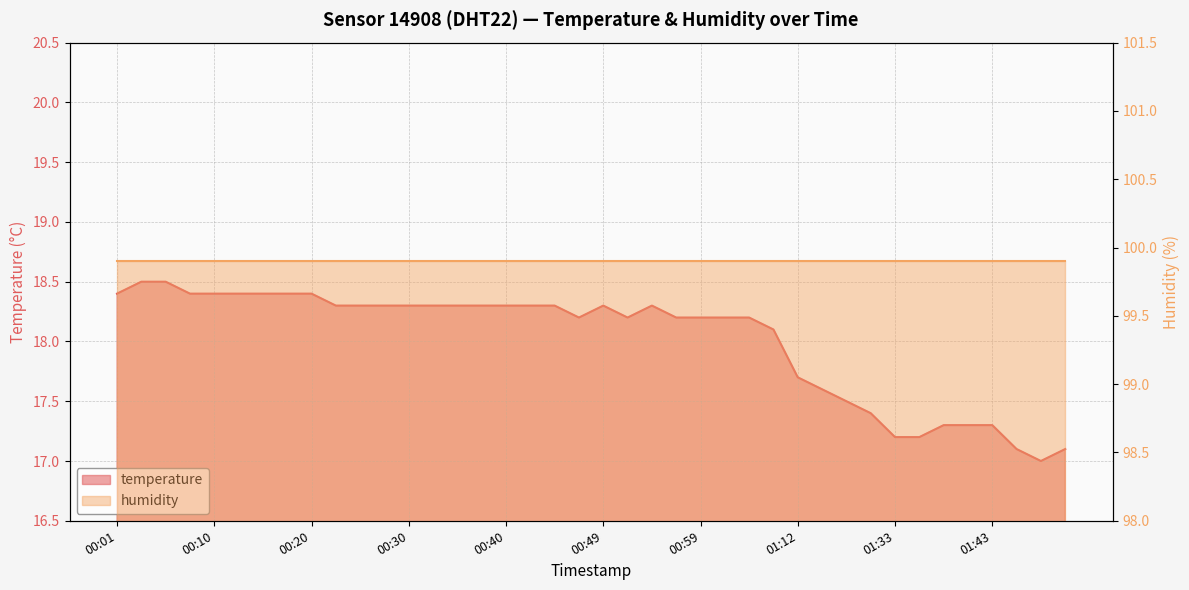

The chart shows a value of 17.1 at 01:50. True or false?

True